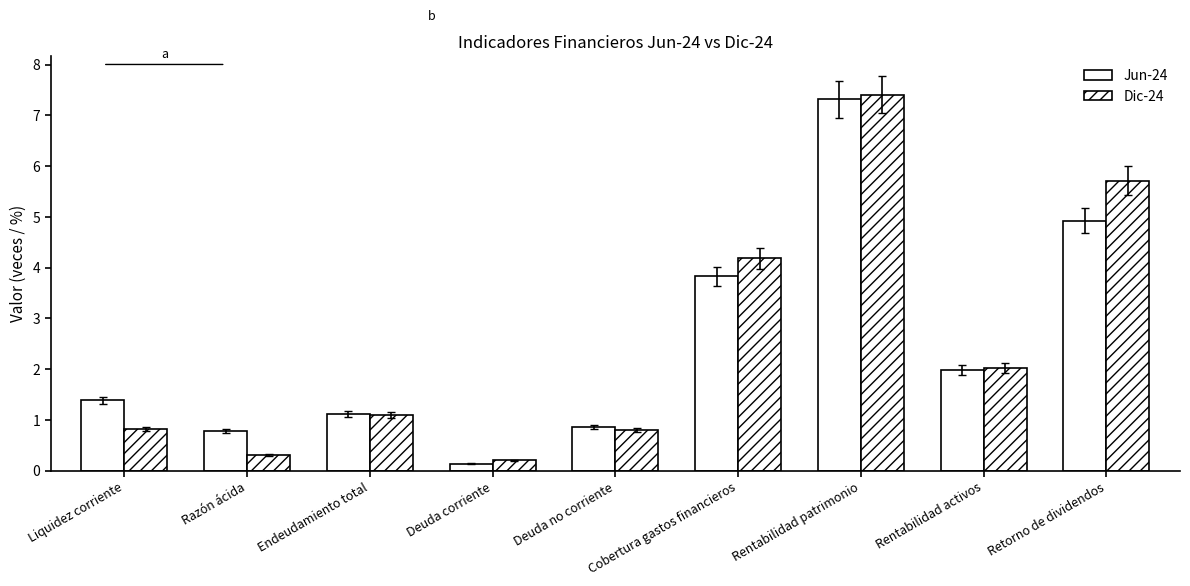

Reading left to right, transcribe all the data shown in this chart.

Jun-24: Liquidez corriente=1.4	Razón ácida=0.8	Endeudamiento total=1.1	Deuda corriente=0.1	Deuda no corriente=0.9	Cobertura gastos financieros=3.8	Rentabilidad patrimonio=7.3	Rentabilidad activos=2.0	Retorno de dividendos=4.9
Dic-24: Liquidez corriente=0.8	Razón ácida=0.3	Endeudamiento total=1.1	Deuda corriente=0.2	Deuda no corriente=0.8	Cobertura gastos financieros=4.2	Rentabilidad patrimonio=7.4	Rentabilidad activos=2.0	Retorno de dividendos=5.7